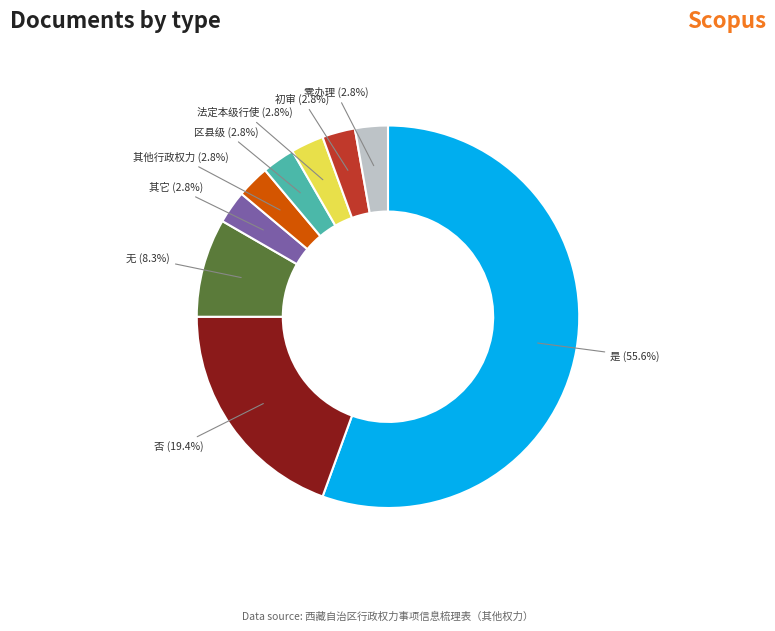

Is it true that 其他行政权力 is 3% of the pie?

True